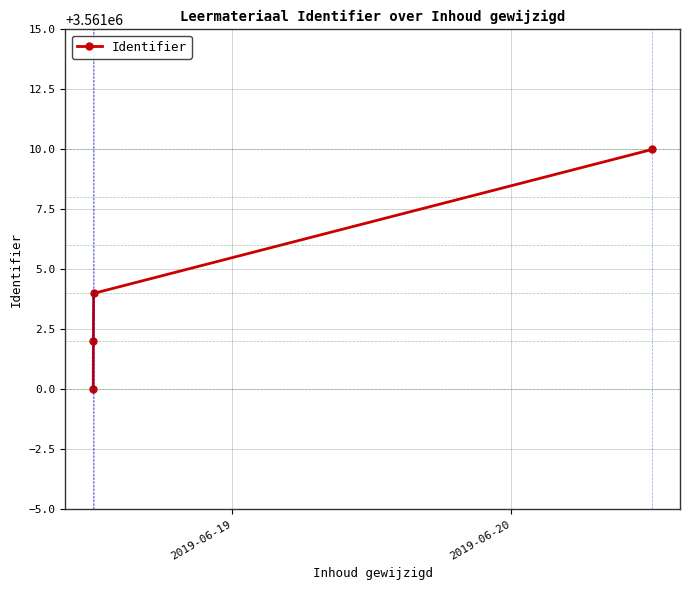

What is the difference between the maximum and minimum values?

10